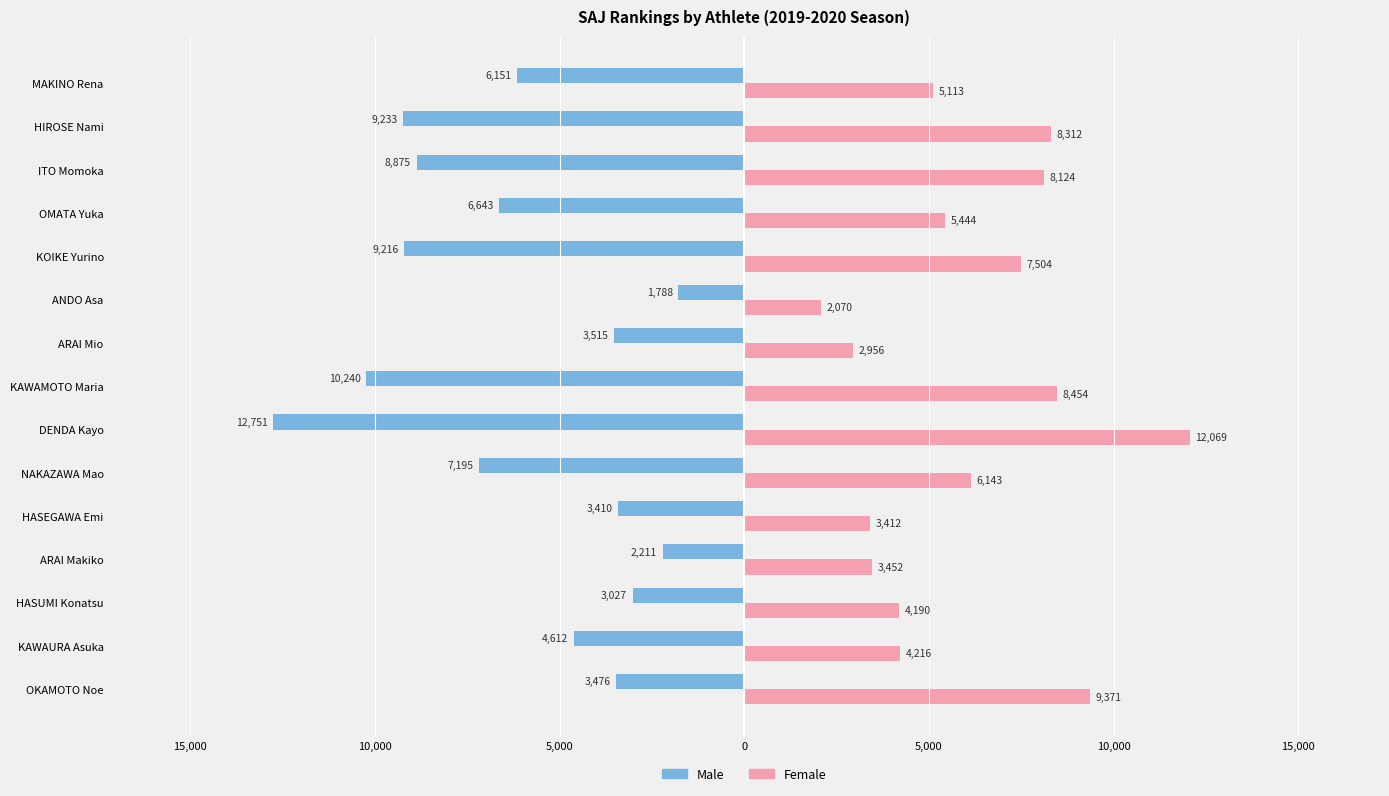

What are all the series names shown in the legend?

Male, Female